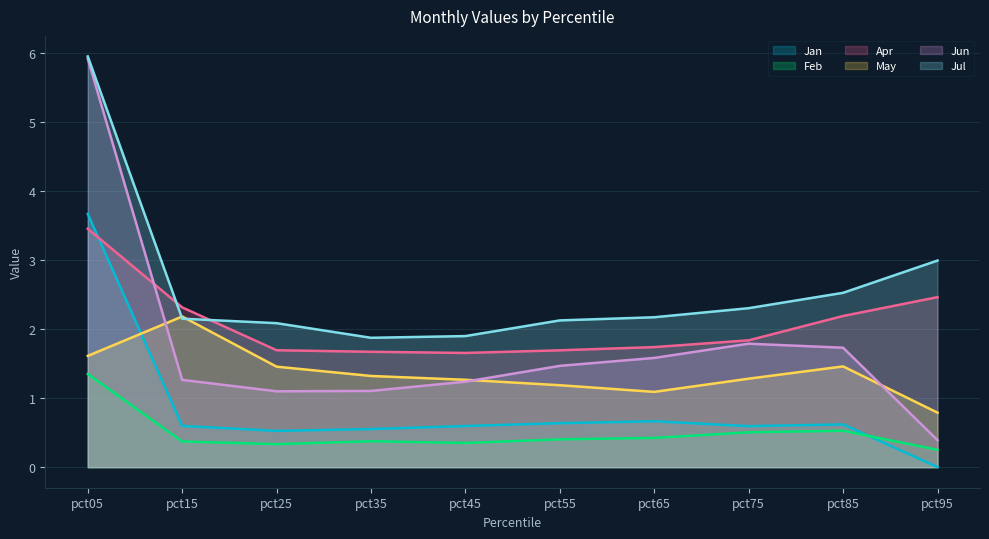

What is the spread (max minus min) of values at pct75?

1.8